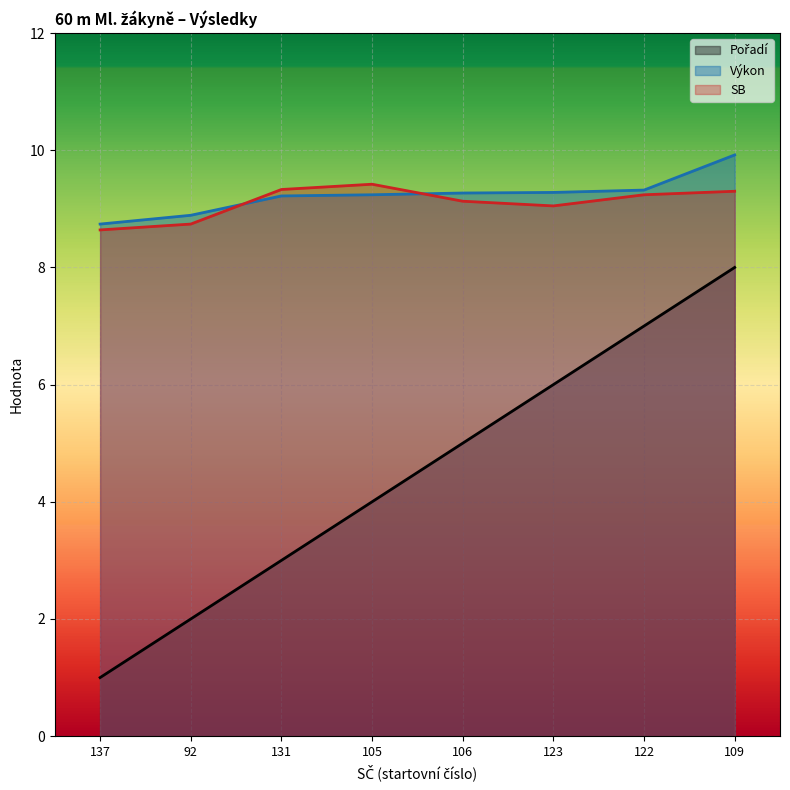

Reading right to left, list all the values displayed in this chart.

Pořadí: 109=8.0	122=7.0	123=6.0	106=5.0	105=4.0	131=3.0	92=2.0	137=1.0
Výkon: 109=9.9	122=9.3	123=9.3	106=9.3	105=9.2	131=9.2	92=8.9	137=8.7
SB: 109=9.3	122=9.2	123=9.1	106=9.1	105=9.4	131=9.3	92=8.7	137=8.6